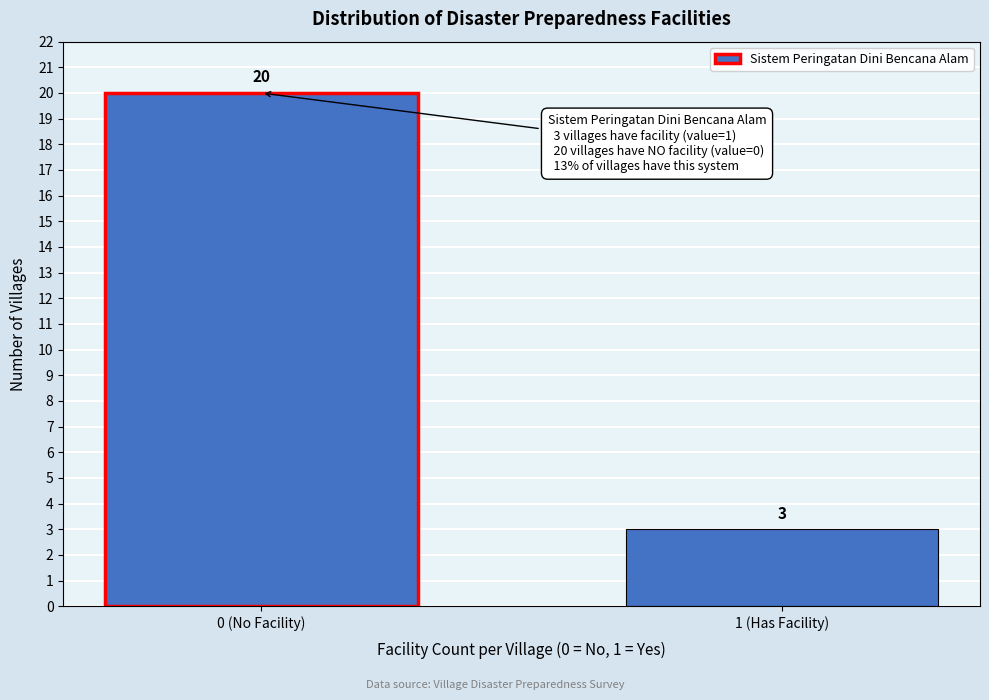

Reading left to right, transcribe all the data shown in this chart.

0 (No Facility)=20	1 (Has Facility)=3